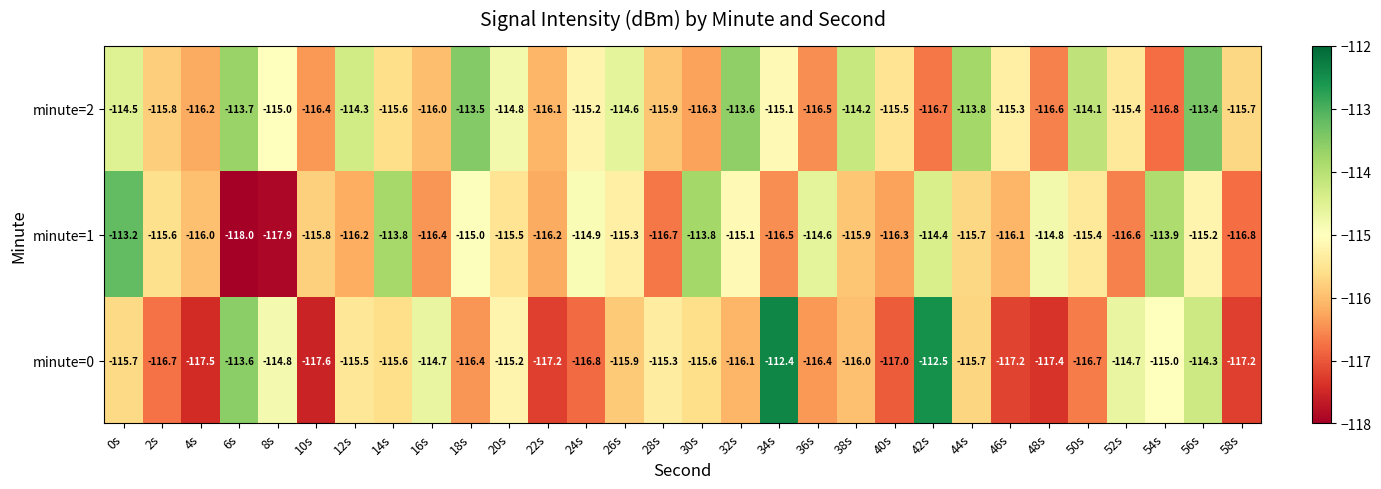

Rank the series by their average value, from lowest to highest.

minute=0, minute=1, minute=2